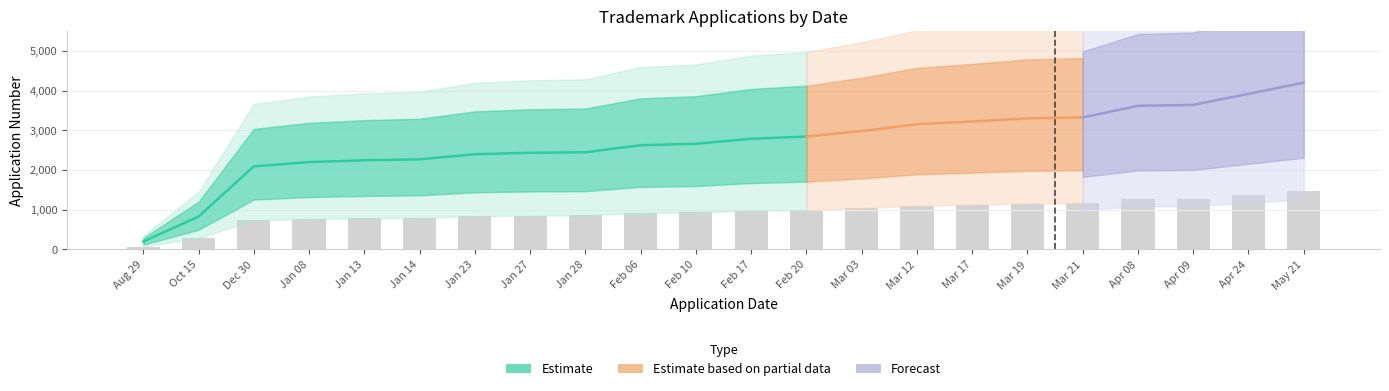

At which category does the chart reach its minimum across all series?

Aug 29